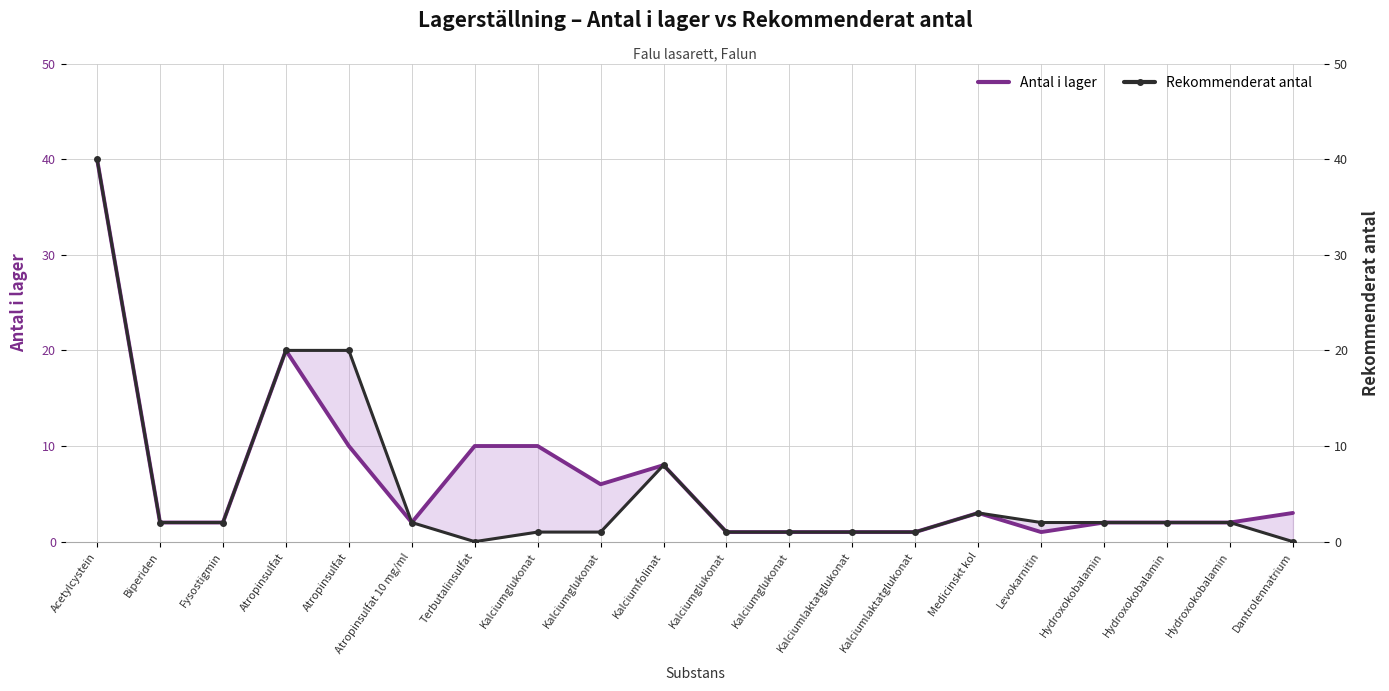

How many data points in Antal i lager are less than 2?

5